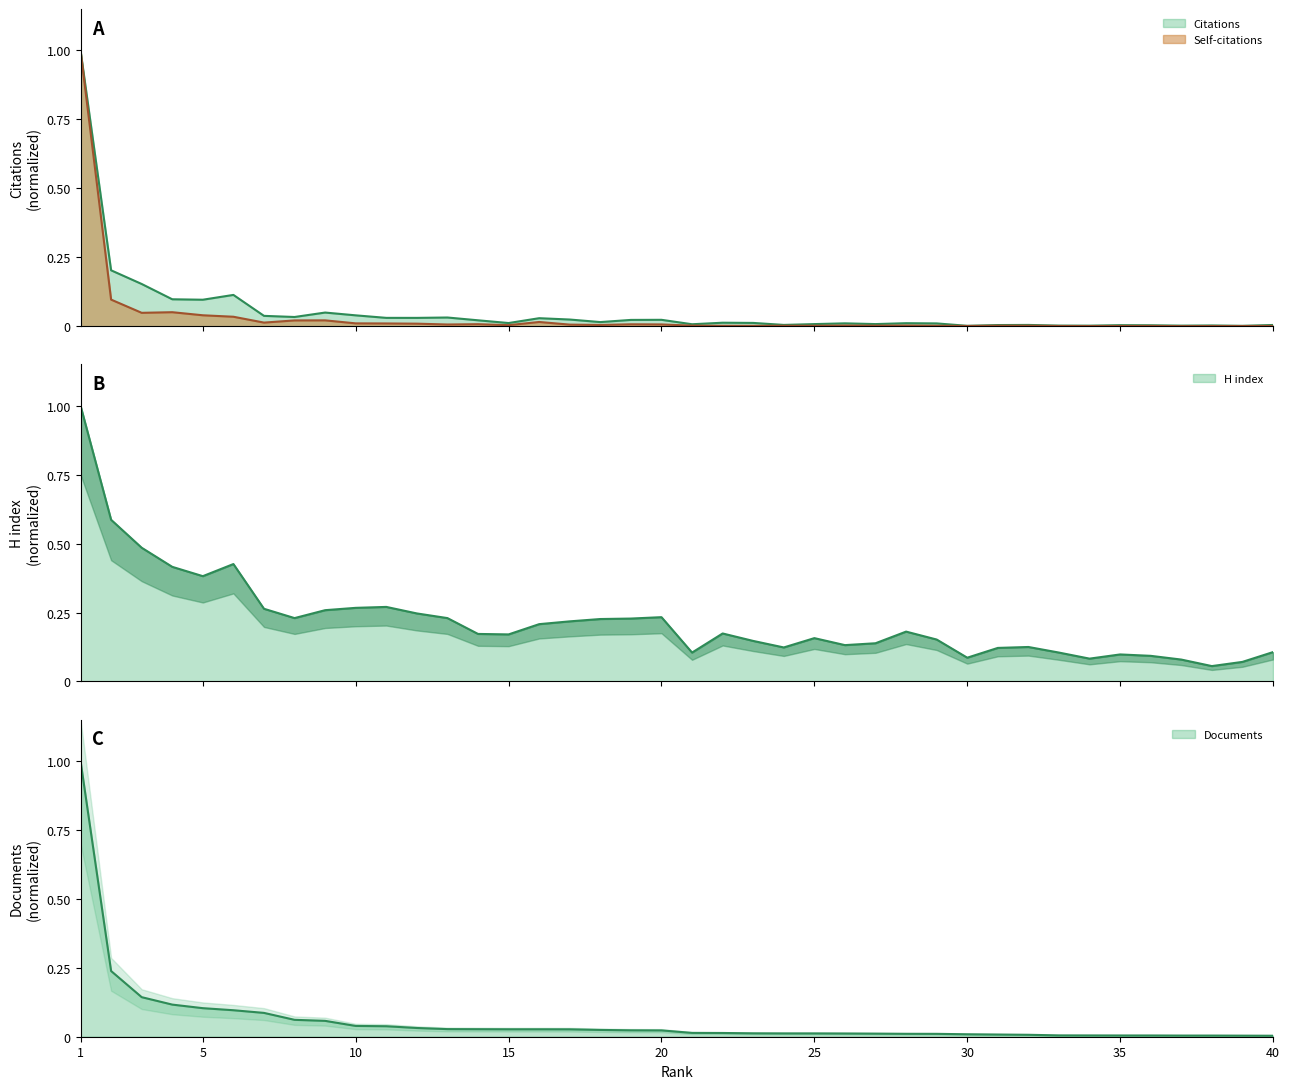

What are all the series names shown in the legend?

Citations, Self-citations, H index, Documents